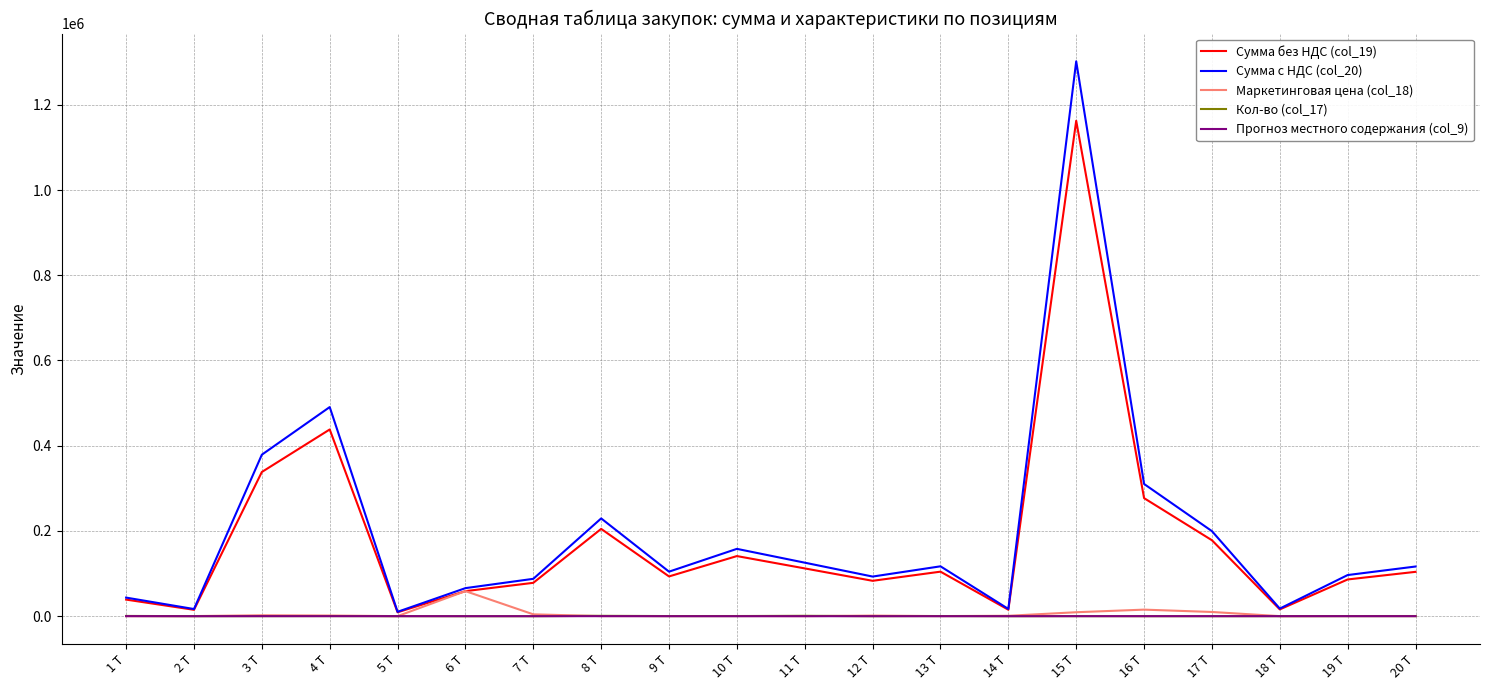

At which category is the sum across all series the highest?

15 Т